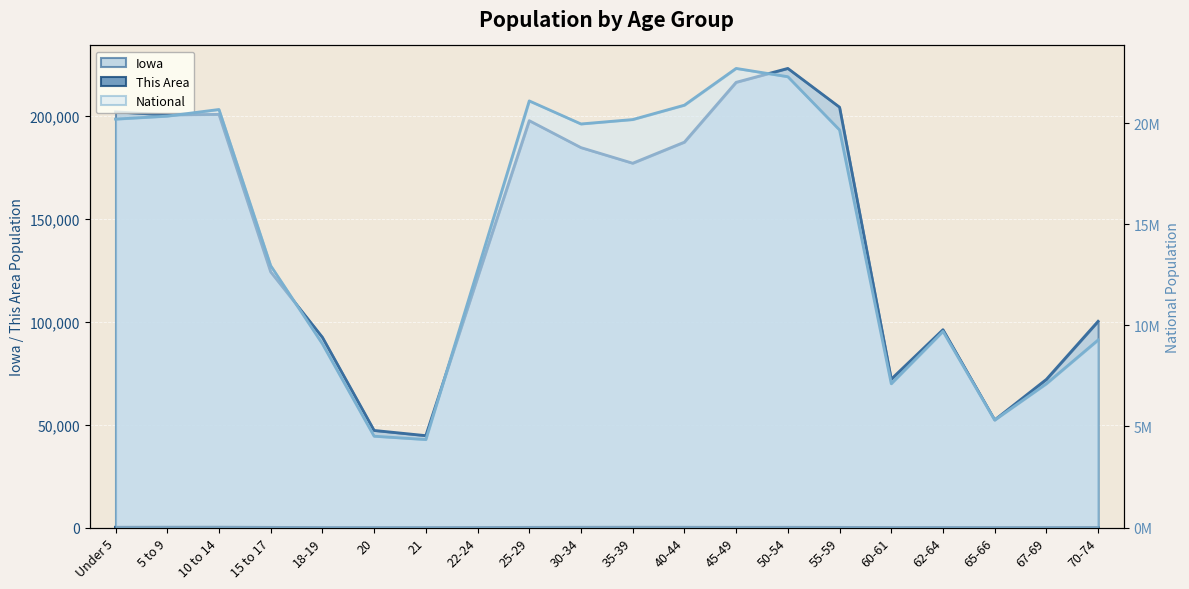

At which label does This Area reach its minimum?

20